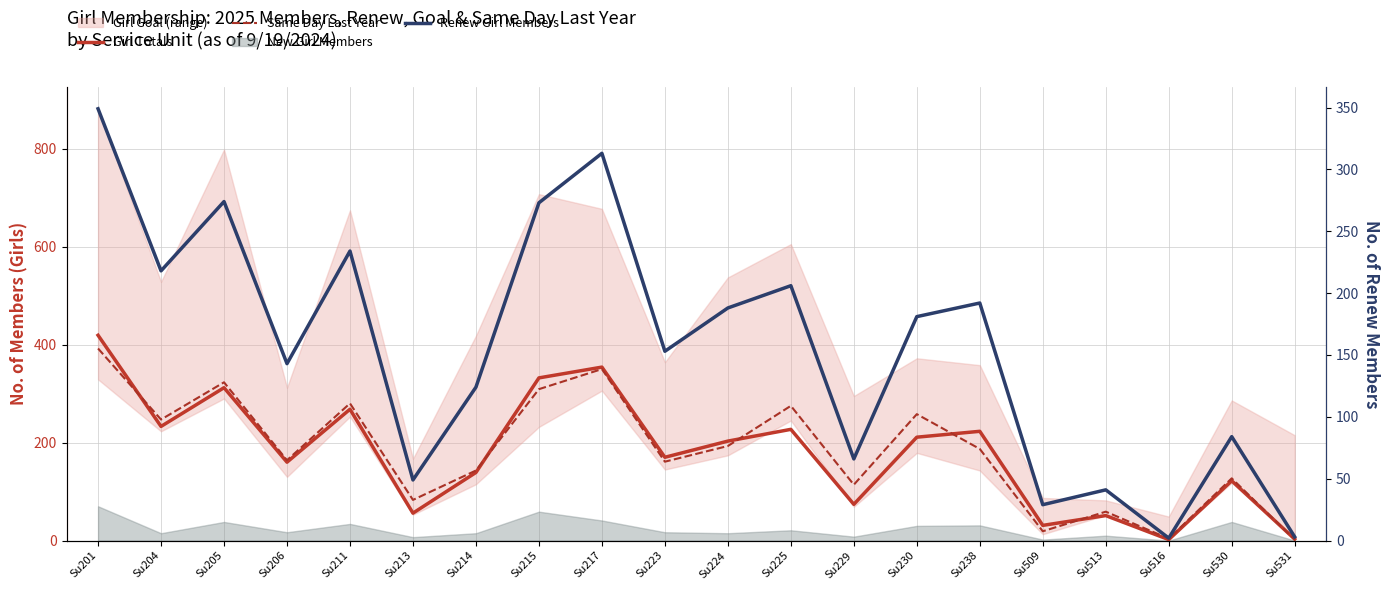

The value of Same Day Last Year at Su215 is 309. True or false?

True